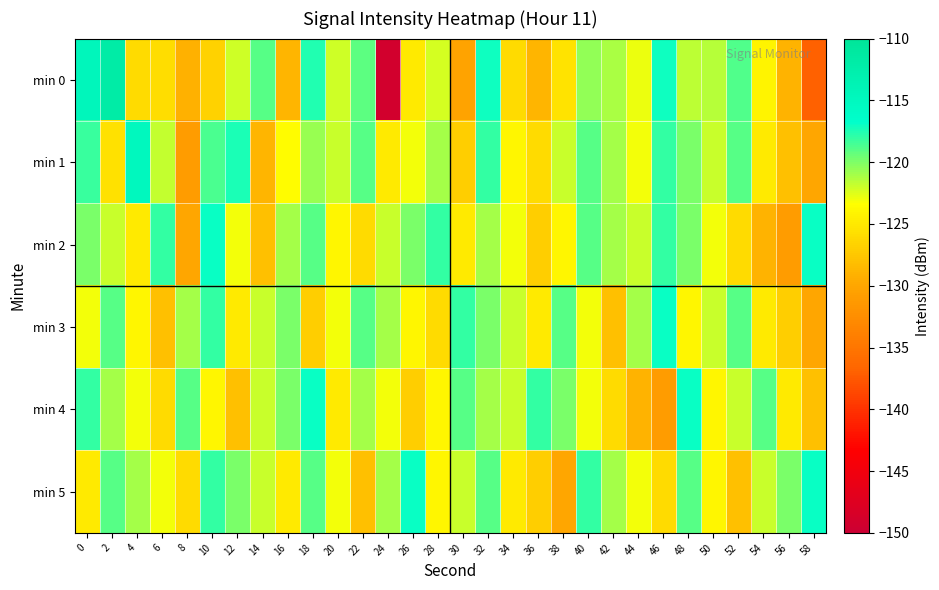

Reading right to left, list all the values displayed in this chart.

min 0: 58=-137.0	56=-128.9	54=-124.2	52=-118.8	50=-121.4	48=-121.7	46=-117.1	44=-122.8	42=-121.2	40=-120.5	38=-125.4	36=-128.9	34=-126.1	32=-117.2	30=-130.3	28=-122.2	26=-124.9	24=-149.2	22=-119.2	20=-122.1	18=-117.6	16=-128.9	14=-119.0	12=-122.1	10=-126.6	8=-129.1	6=-125.8	4=-126.0	2=-111.9	0=-114.6
min 1: 58=-130.0	56=-128.0	54=-125.0	52=-119.0	50=-122.0	48=-120.0	46=-118.0	44=-123.0	42=-121.0	40=-119.0	38=-122.0	36=-126.0	34=-124.0	32=-118.0	30=-127.0	28=-121.0	26=-123.0	24=-125.0	22=-119.0	20=-122.0	18=-120.7	16=-123.5	14=-128.8	12=-117.5	10=-118.6	8=-131.0	6=-121.8	4=-114.9	2=-125.5	0=-118.1
min 2: 58=-117.0	56=-131.0	54=-129.0	52=-126.0	50=-123.0	48=-120.0	46=-118.0	44=-122.0	42=-121.0	40=-119.0	38=-124.0	36=-127.0	34=-123.0	32=-121.0	30=-125.0	28=-118.0	26=-120.0	24=-122.0	22=-126.0	20=-124.0	18=-119.0	16=-121.0	14=-128.0	12=-123.0	10=-117.0	8=-130.0	6=-118.0	4=-125.0	2=-122.0	0=-120.0
min 3: 58=-130.0	56=-127.0	54=-125.0	52=-119.0	50=-122.0	48=-124.0	46=-117.0	44=-121.0	42=-128.0	40=-123.0	38=-119.0	36=-125.0	34=-122.0	32=-120.0	30=-118.0	28=-126.0	26=-124.0	24=-121.0	22=-119.0	20=-123.0	18=-127.0	16=-120.0	14=-122.0	12=-125.0	10=-118.0	8=-121.0	6=-128.0	4=-124.0	2=-119.0	0=-123.0
min 4: 58=-128.0	56=-125.0	54=-119.0	52=-122.0	50=-124.0	48=-117.0	46=-131.0	44=-129.0	42=-126.0	40=-123.0	38=-120.0	36=-118.0	34=-122.0	32=-121.0	30=-119.0	28=-124.0	26=-127.0	24=-123.0	22=-121.0	20=-125.0	18=-117.0	16=-120.0	14=-122.0	12=-128.0	10=-124.0	8=-119.0	6=-126.0	4=-123.0	2=-121.0	0=-118.0
min 5: 58=-117.0	56=-120.0	54=-122.0	52=-128.0	50=-124.0	48=-119.0	46=-126.0	44=-123.0	42=-121.0	40=-118.0	38=-130.0	36=-127.0	34=-125.0	32=-119.0	30=-122.0	28=-124.0	26=-117.0	24=-121.0	22=-128.0	20=-123.0	18=-119.0	16=-125.0	14=-122.0	12=-120.0	10=-118.0	8=-126.0	6=-123.0	4=-121.0	2=-119.0	0=-125.0